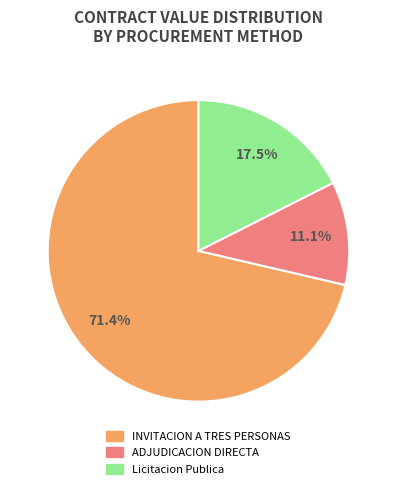

Count the number of slices in the pie.

3